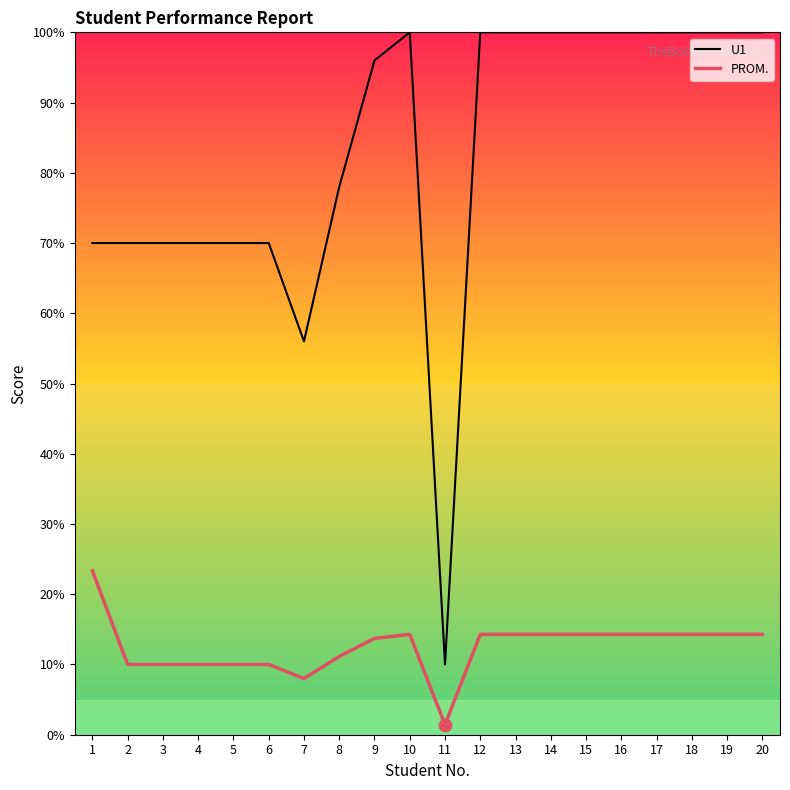

What are all the series names shown in the legend?

U1, PROM.